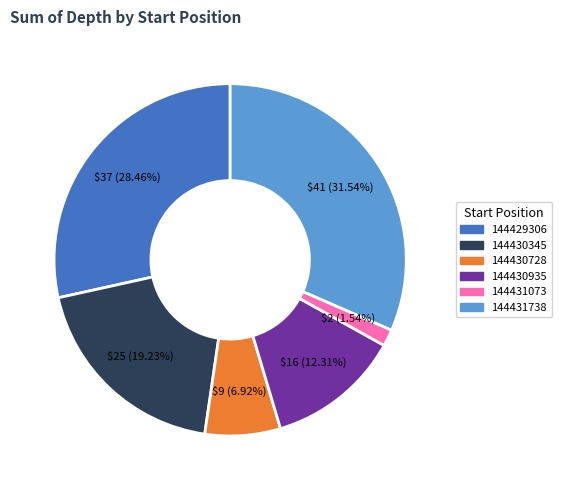

What percentage is the 144430345 slice, to the nearest percent?

19%